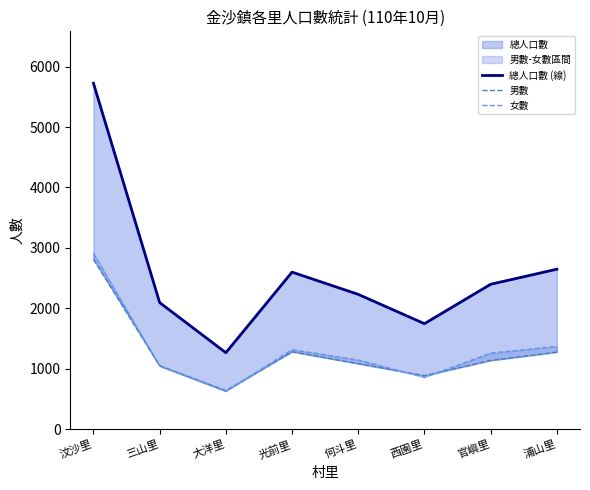

What is the value of the 總人口數 (線) point at the 6th from the left?

1747